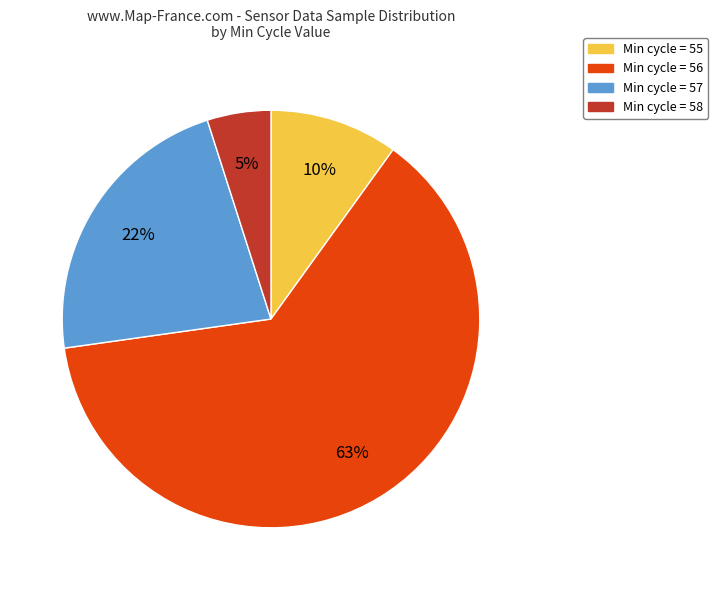

Between Min cycle = 57 and Min cycle = 58, which is larger?

Min cycle = 57